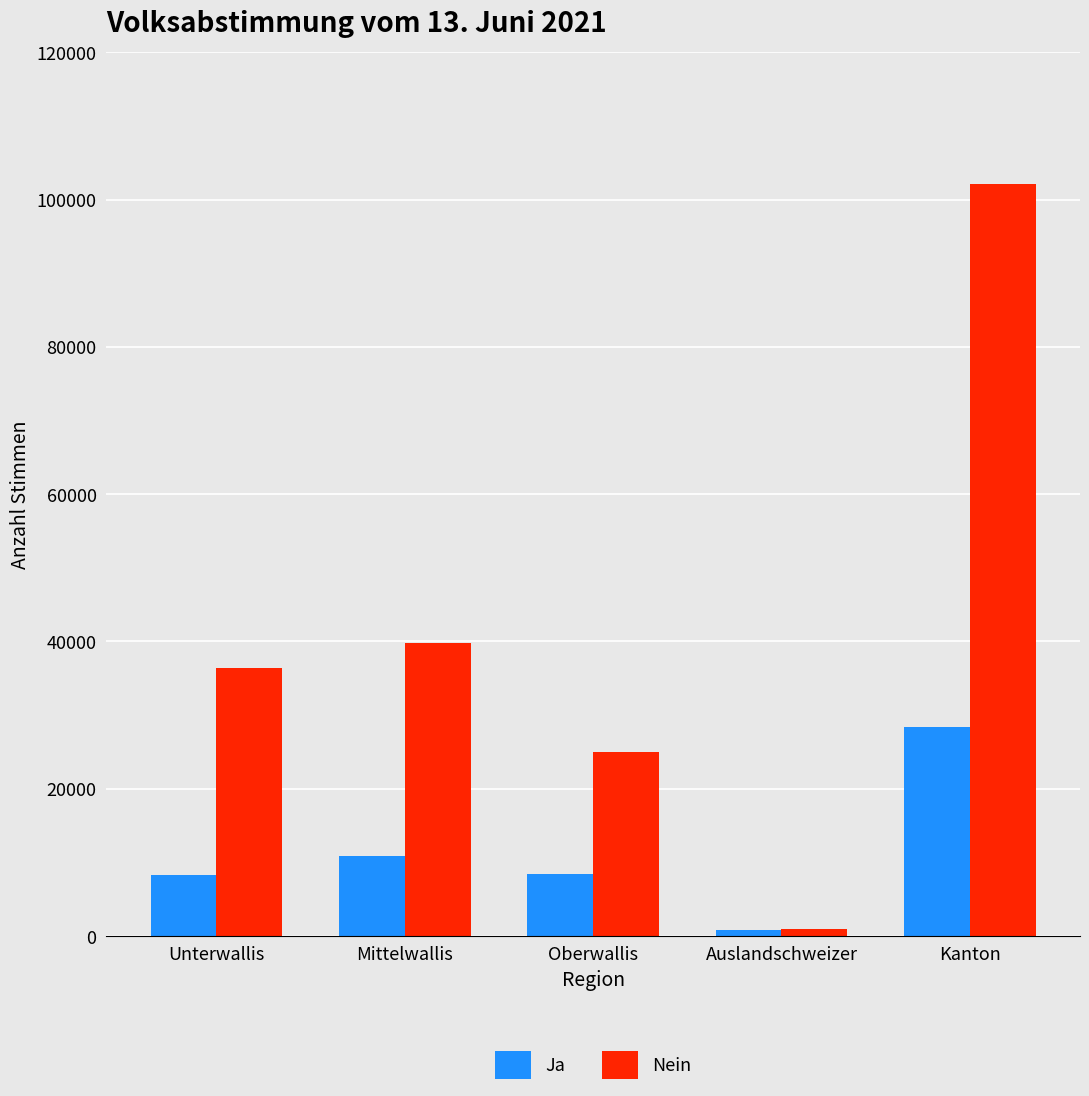

What is the highest value of the Nein series?

102146